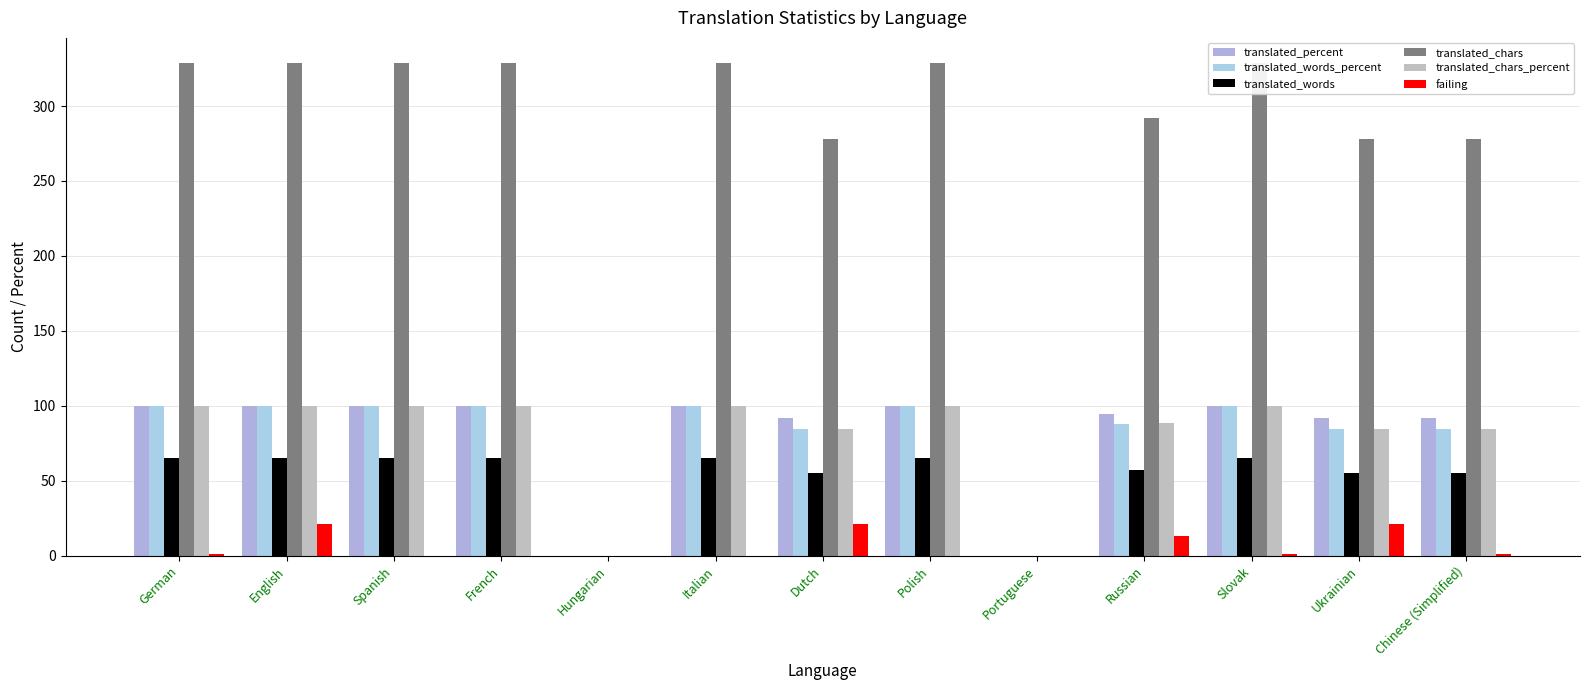

Is it true that translated_words equals 26.4 at French?

False